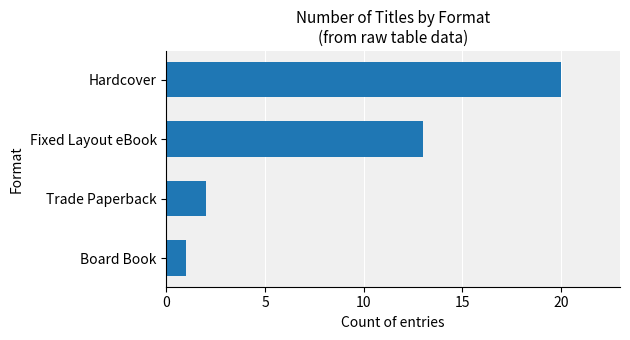

Count the number of categories in the chart.

4